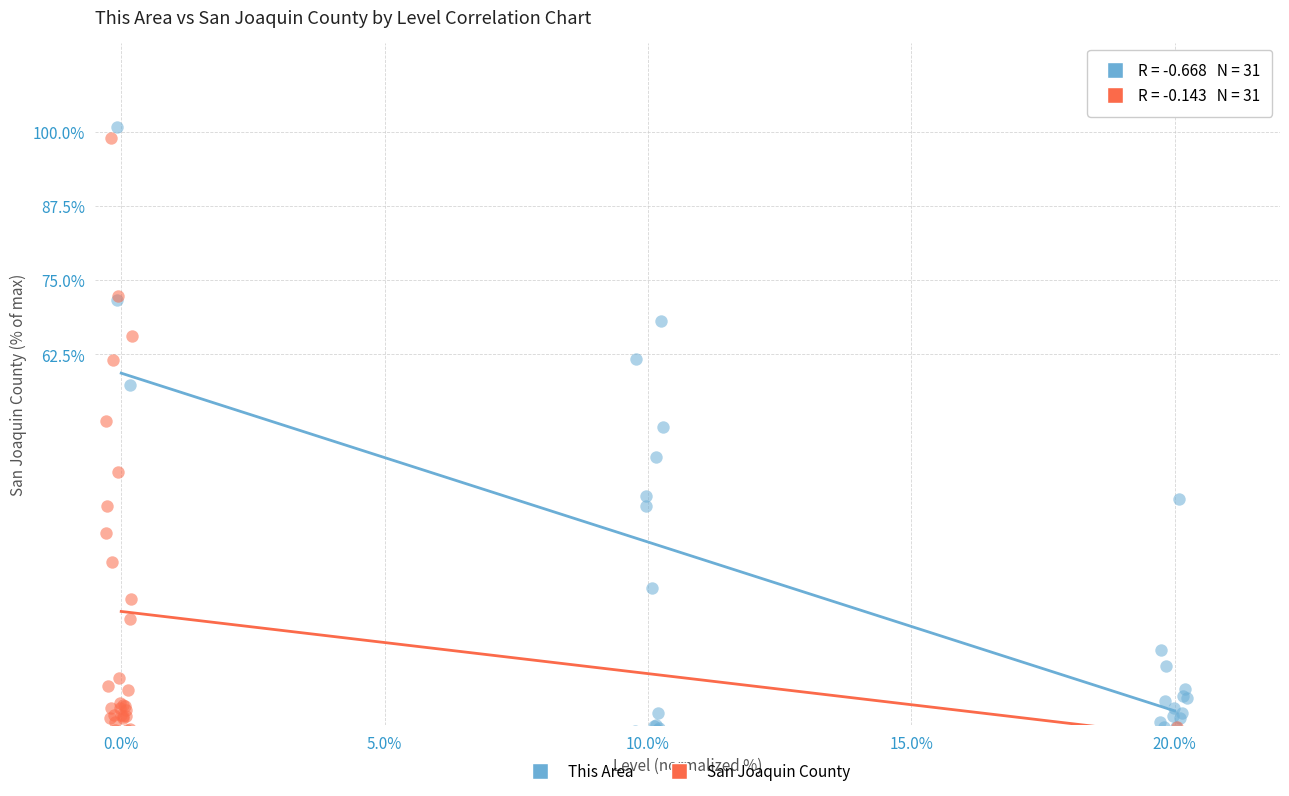

Which series has the largest Y range (max minus min)?

This Area